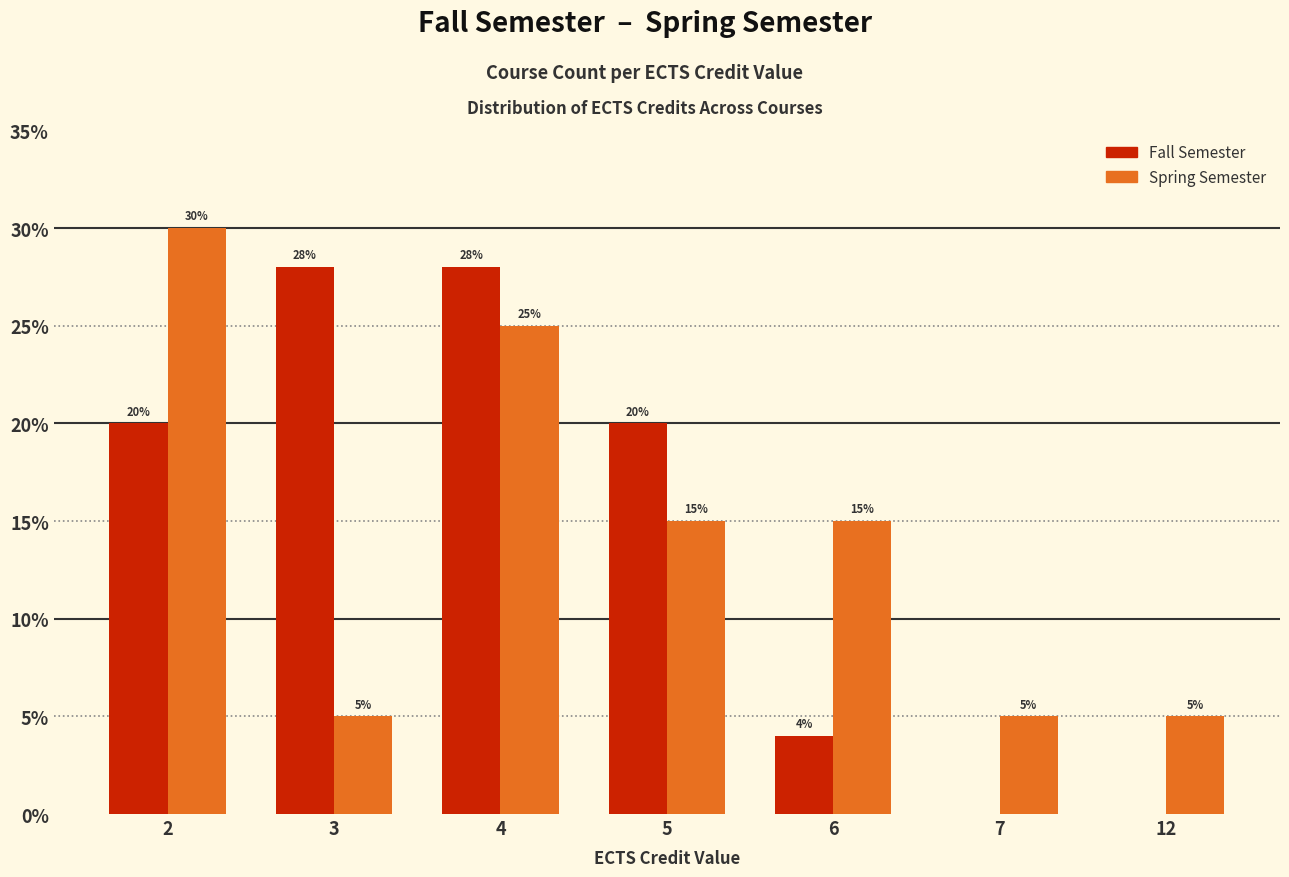

What is the sum of the Spring Semester values at 7 and 4?

30.0